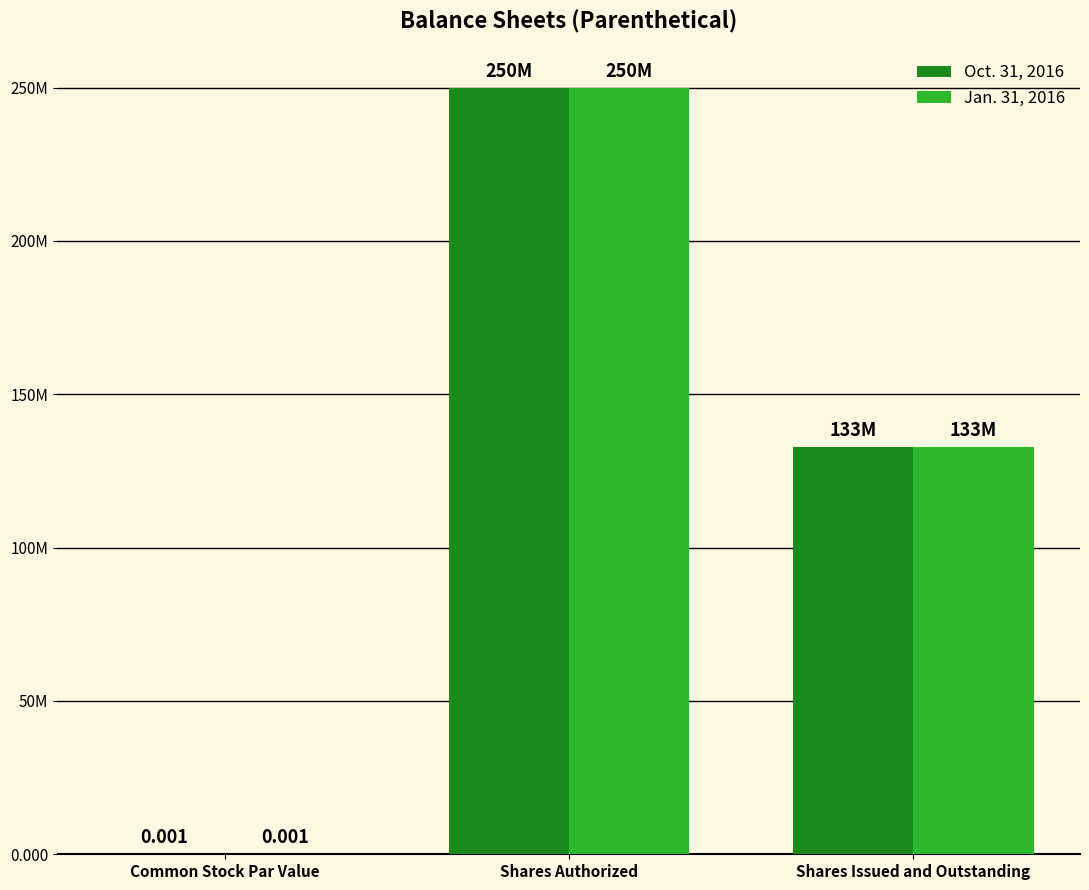

The Oct. 31, 2016 series shows 139686365.0 at Shares Authorized. True or false?

False